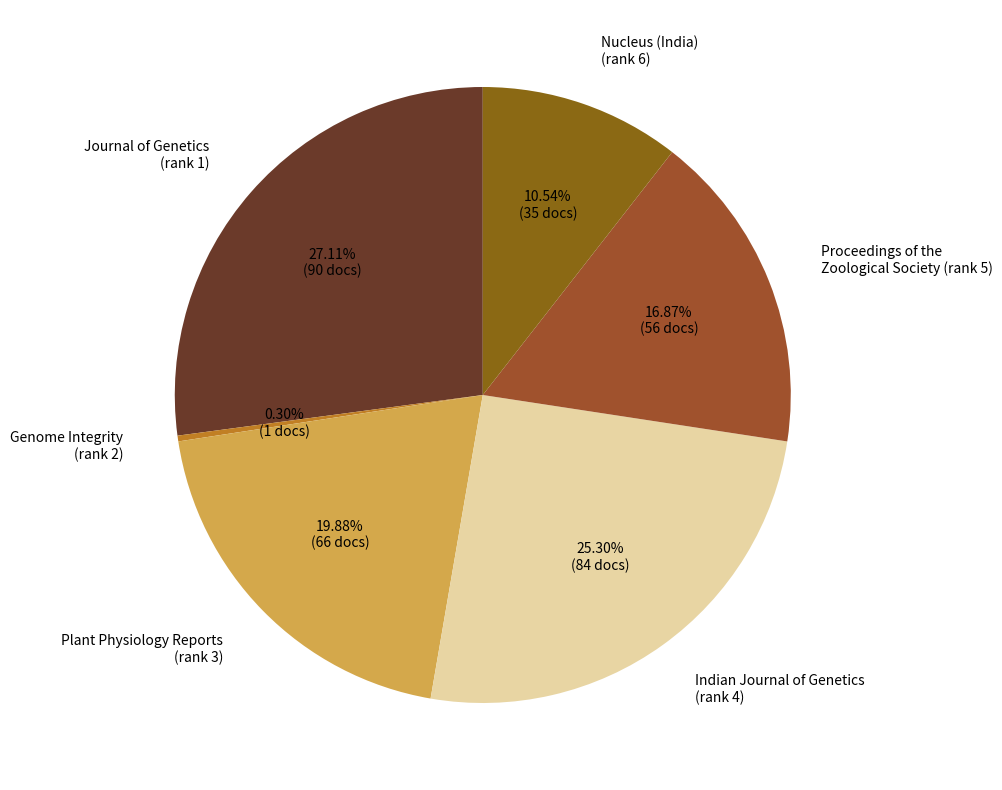

Does Proceedings of the Zoological Society (rank 5) account for over 50% of the chart?

No